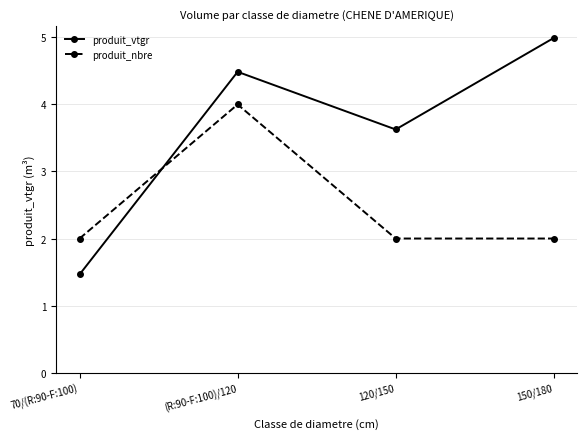

At 120/150, list the series in order from smallest to largest.

produit_nbre, produit_vtgr